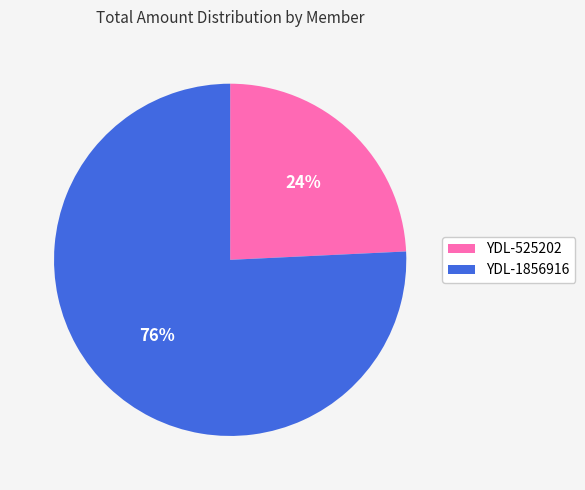

To the nearest percent, what percentage of the pie is YDL-1856916?

76%